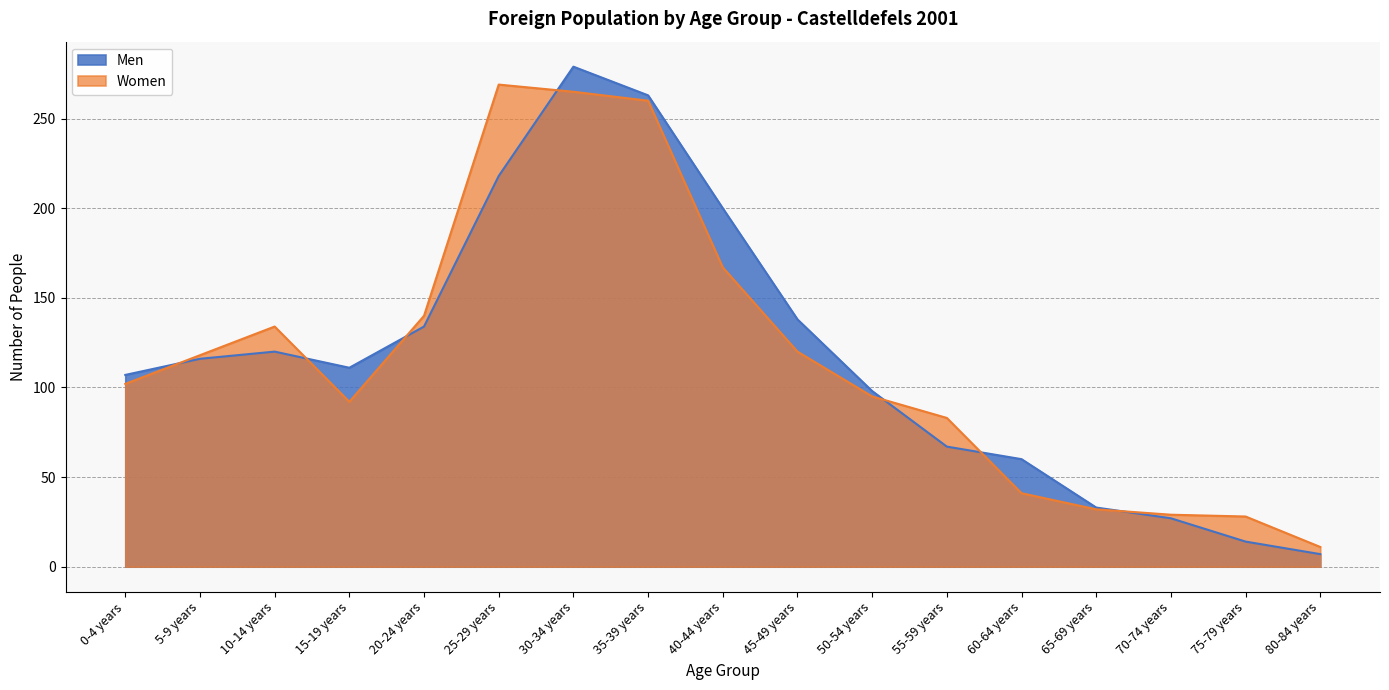

What is the difference between the Women values at 15-19 years and 70-74 years?

63